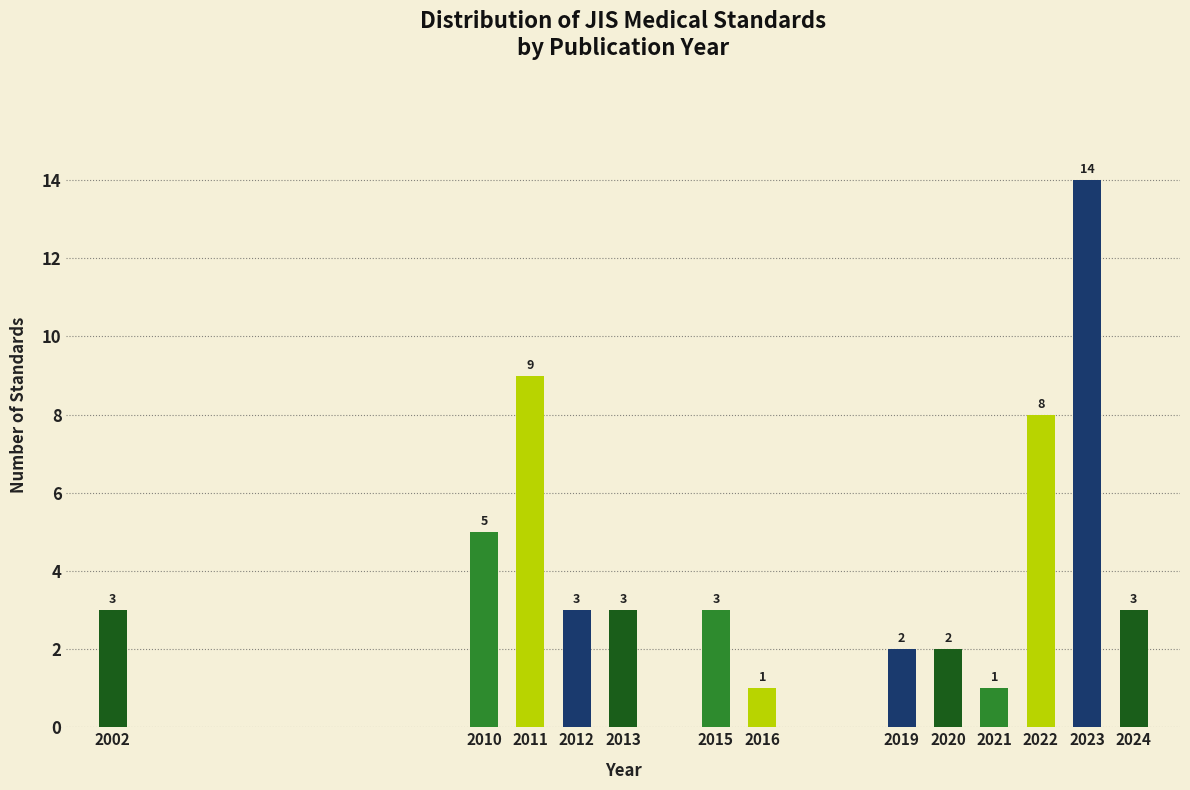

Reading left to right, transcribe all the data shown in this chart.

3	5	9	3	3	3	1	2	2	1	8	14	3